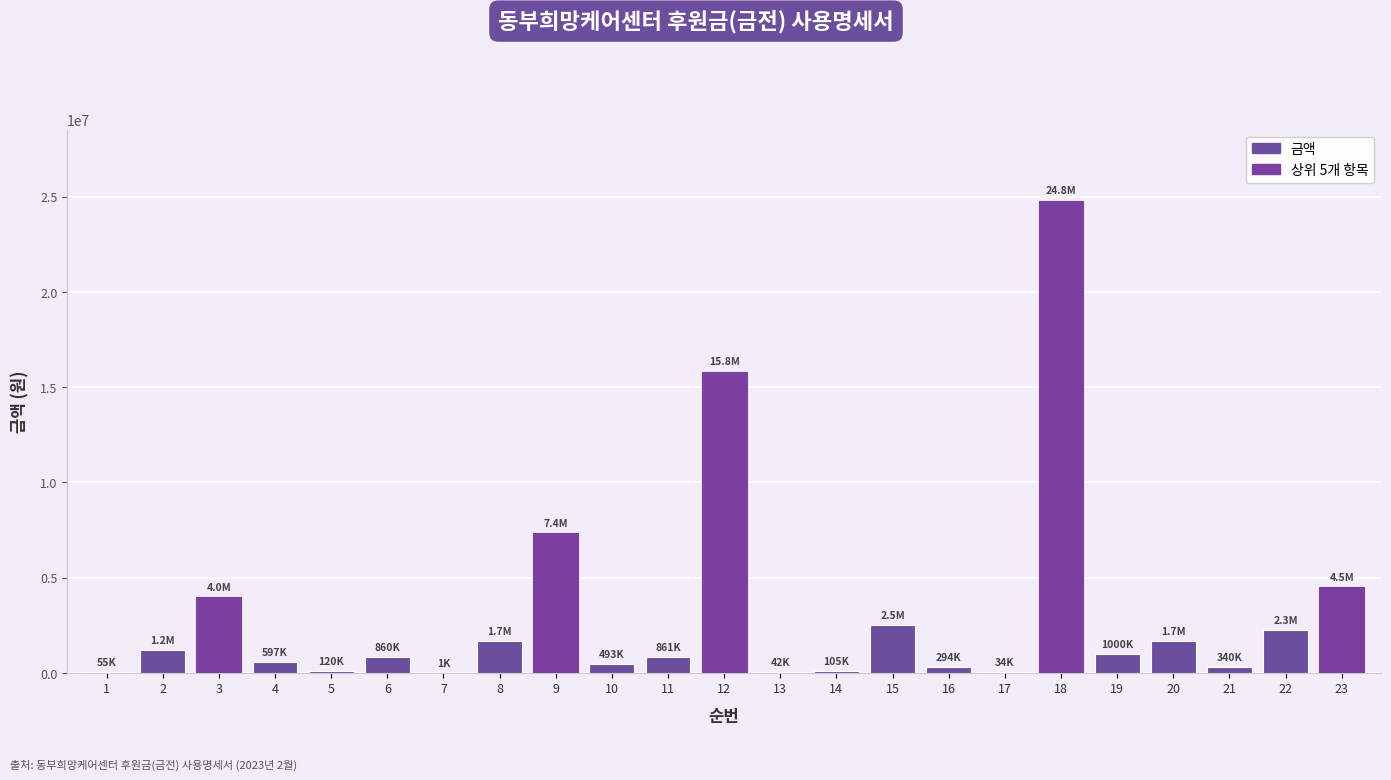

What is the maximum value shown in the chart?

24793046